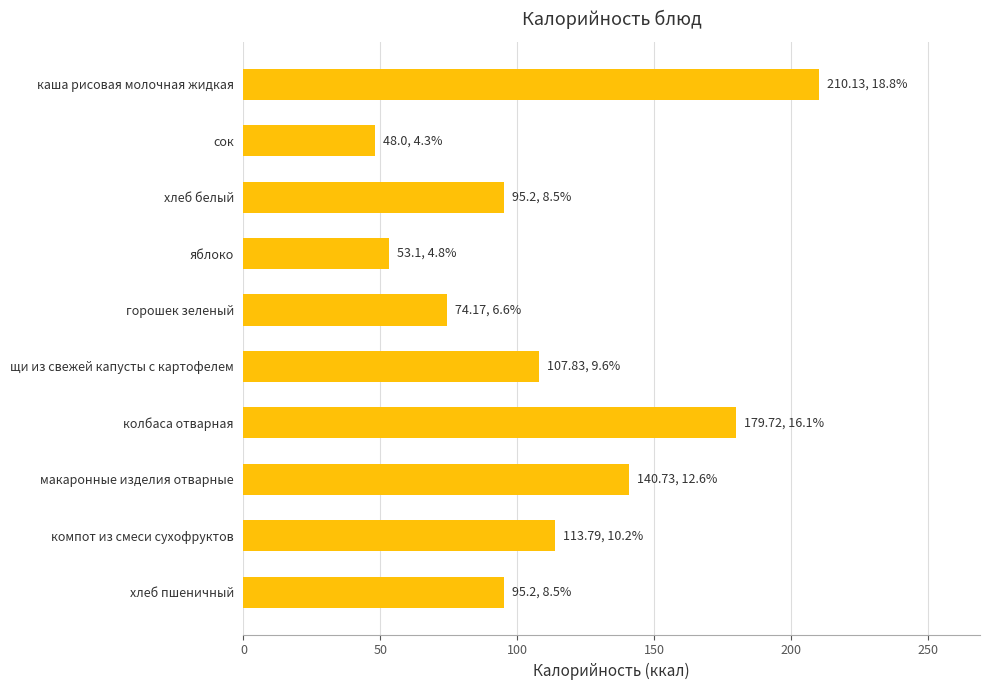

Reading bottom to top, extract all data points from this chart.

95.2	113.8	140.7	179.7	107.8	74.2	53.1	95.2	48.0	210.1